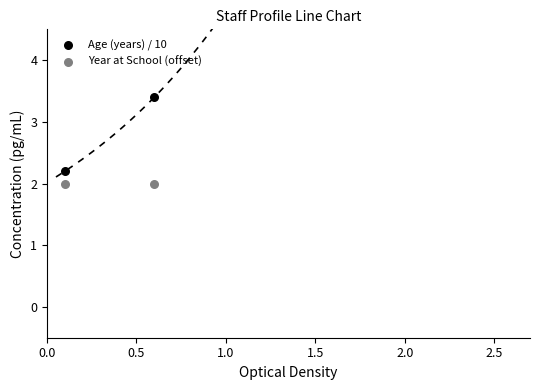

Across all data points, what is the average Y value?

2.4